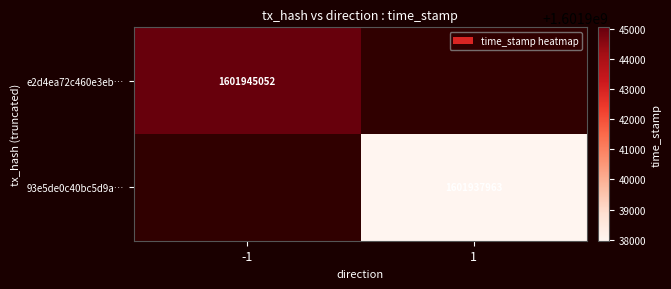

What is the smallest value displayed?

1601937963.0